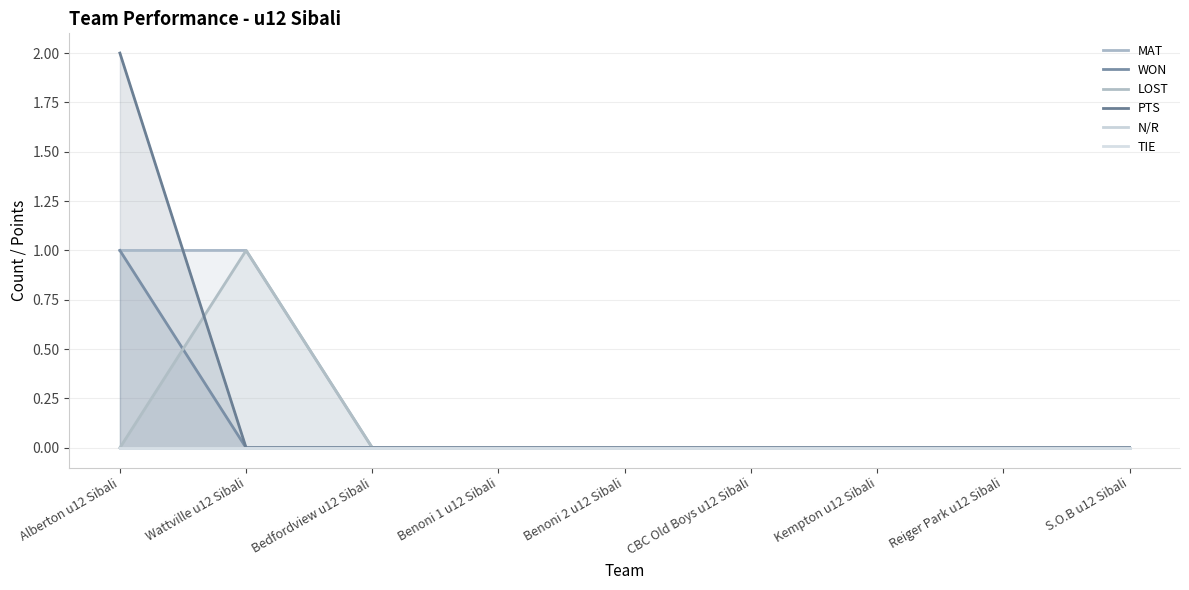

What is the total value across all series at Alberton u12 Sibali?

4